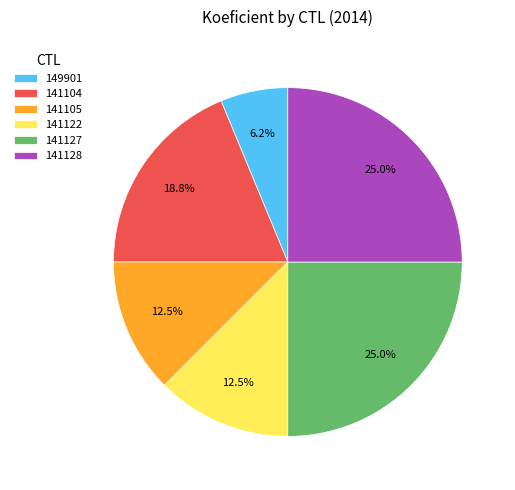

Which has a higher value, 141128 or 141122?

141128